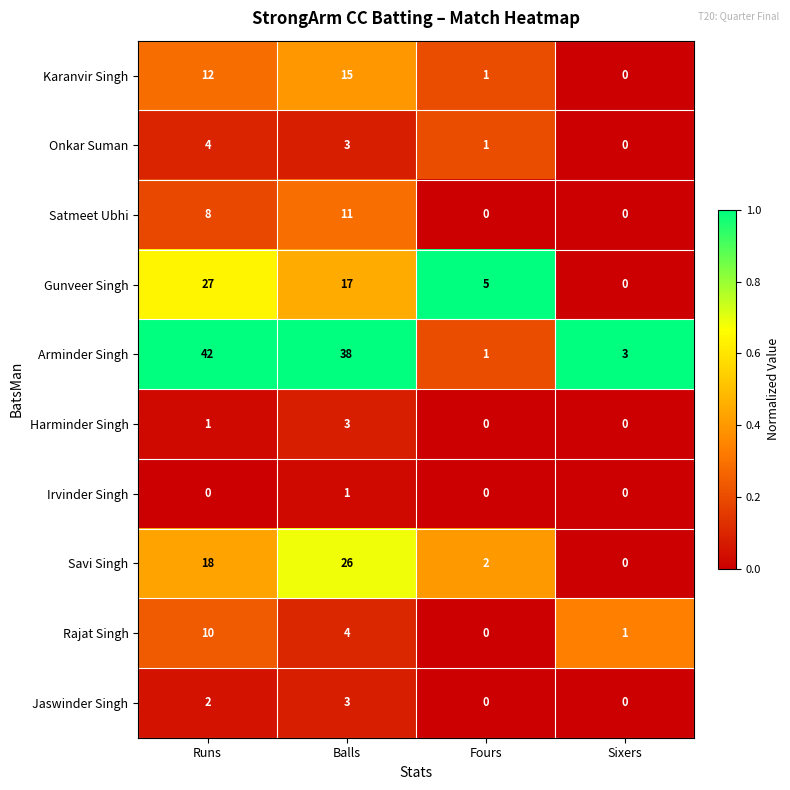

The value of Onkar Suman at Runs is 6. True or false?

False